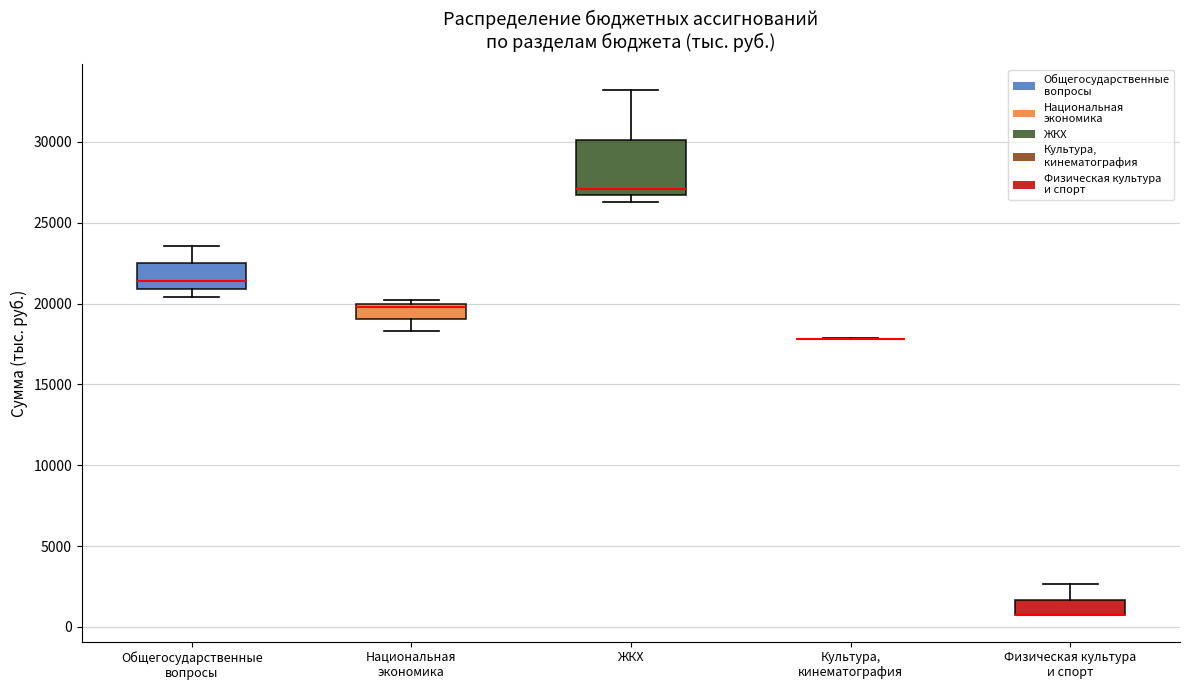

Reading left to right, read every box against the y-axis: the position of its median line, the range the box covers, and the ends of its whiskers. The values are not printed on the chart, so give them approximately, as read against the axis.

Общегосударственные вопросы: median 21500, box 21000 to 22500, whiskers 20500 to 23500
Национальная экономика: median 20000 (just below the box's upper edge), box 19000 to 20000, whiskers 18500 to 20000 (just above the box's upper edge)
ЖКХ: median 27000, box 26500 to 30000, whiskers 26500 (just below the box's lower edge) to 33000
Культура, кинематография: box collapsed to a line at 18000, whiskers 18000 to 18000
Физическая культура и спорт: median 500 (drawn on the box's lower edge), box 500 to 1500, whiskers 500 to 2500